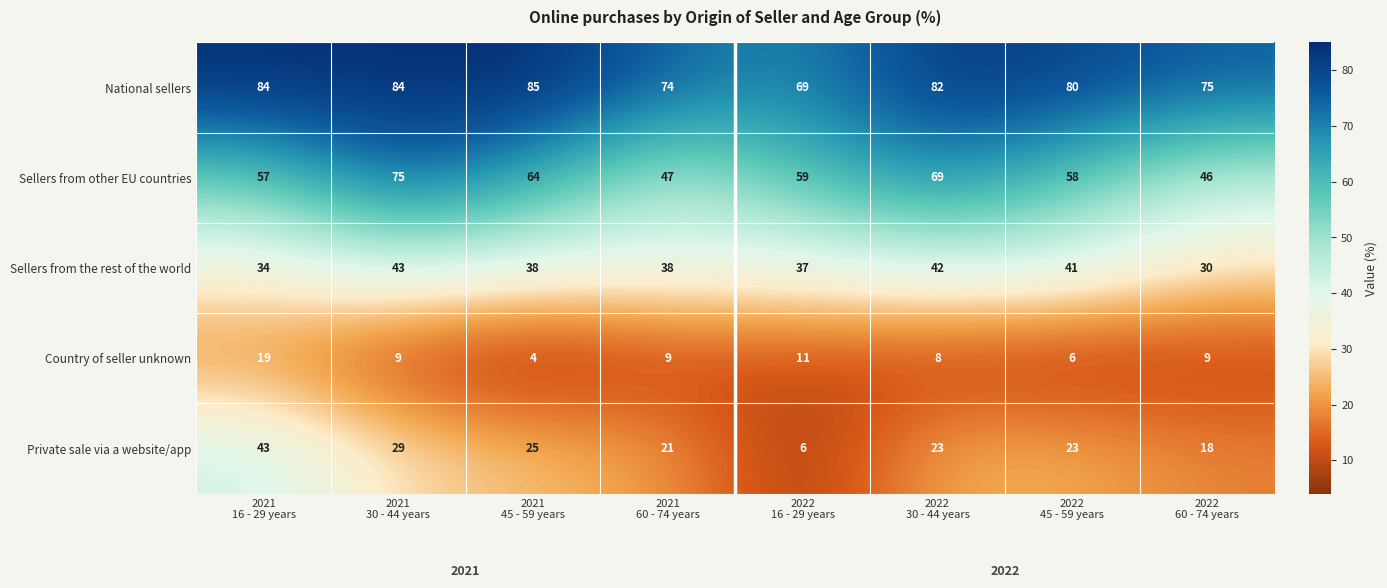

Rank the series by their average value, from highest to lowest.

National sellers, Sellers from other EU countries, Sellers from the rest of the world, Private sale via a website/app, Country of seller unknown